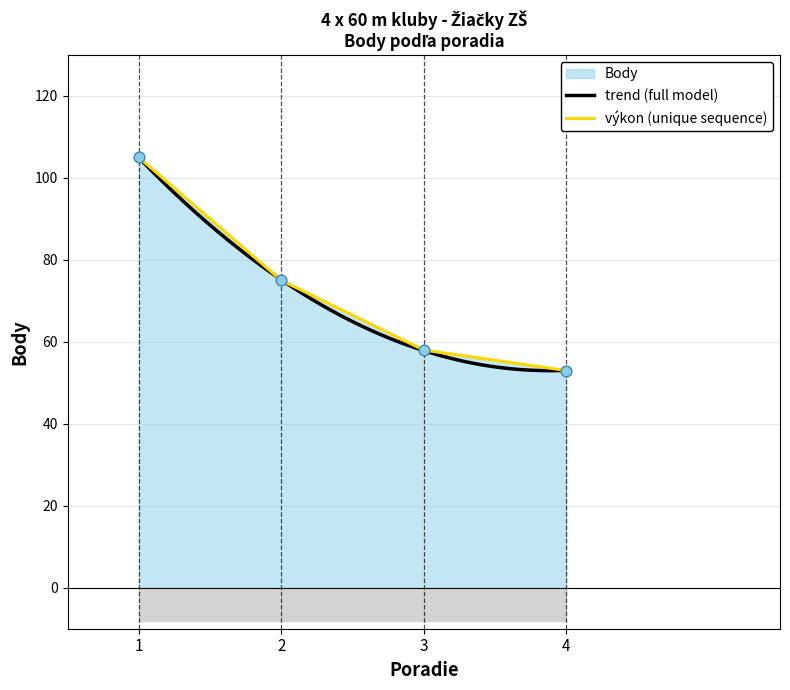

What is the change in value from 3 to 4?

-5